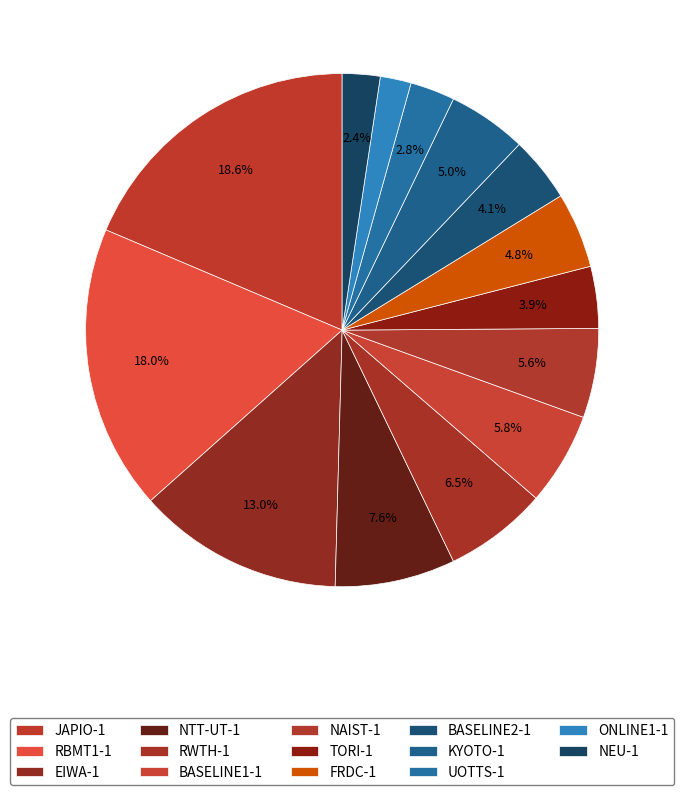

Count the number of slices in the pie.

14